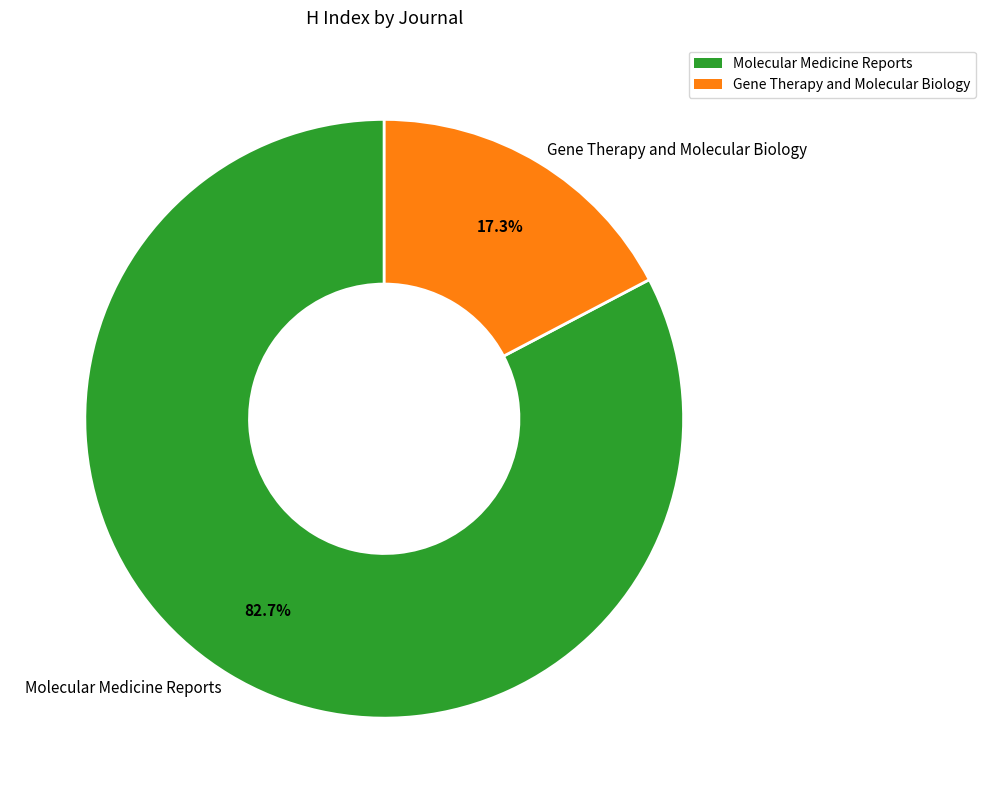

How many segments does this pie chart have?

2